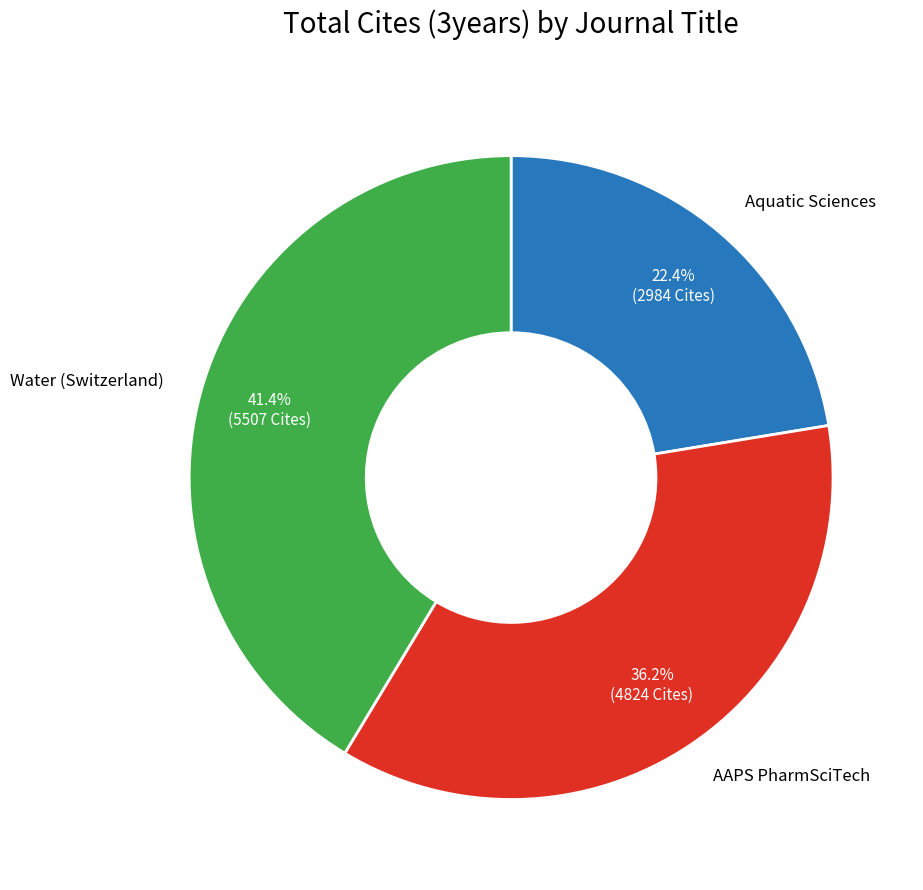

Does any single category account for the majority?

No